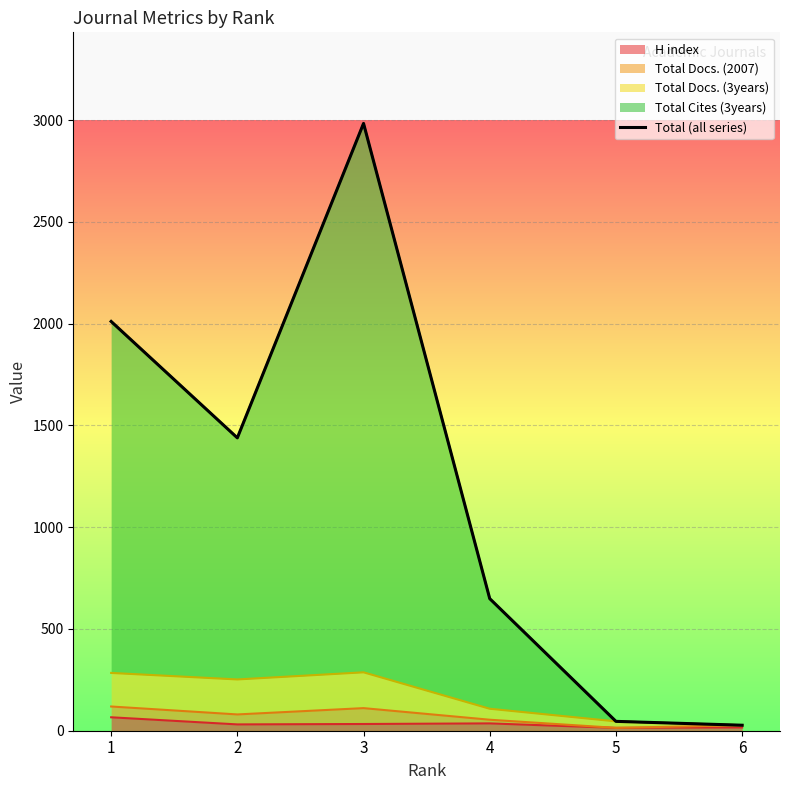

True or false: the data shows 27 at 6.

True